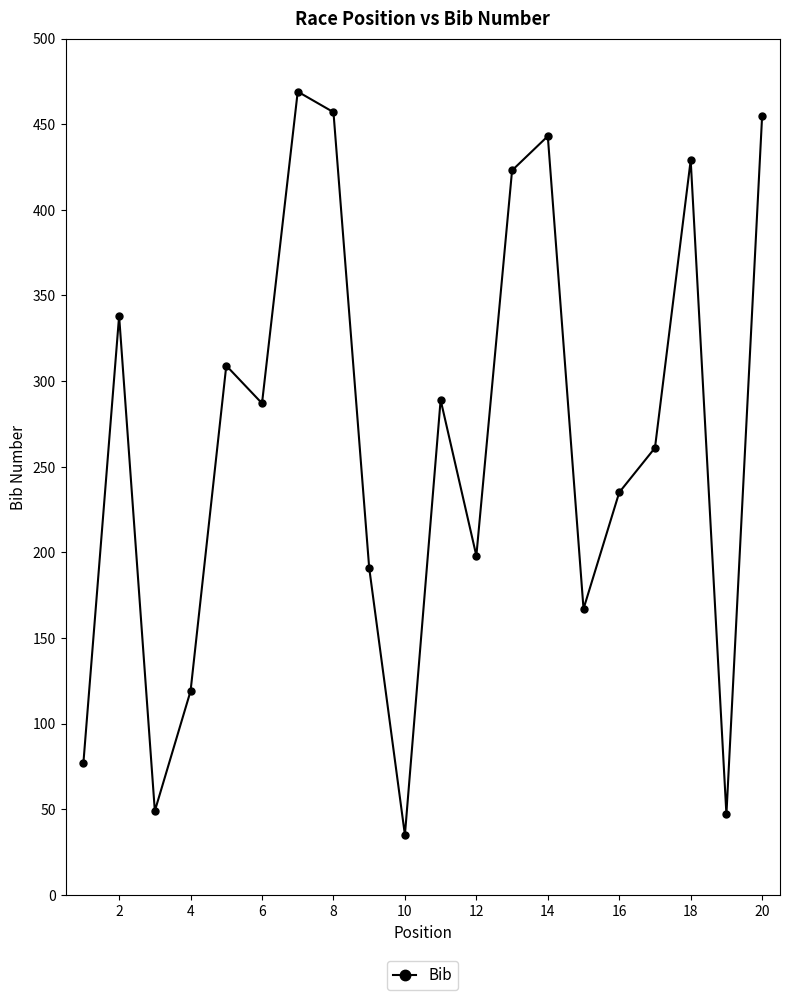

How many points are higher than both their immediate neighbors (excluding endpoints)?

6